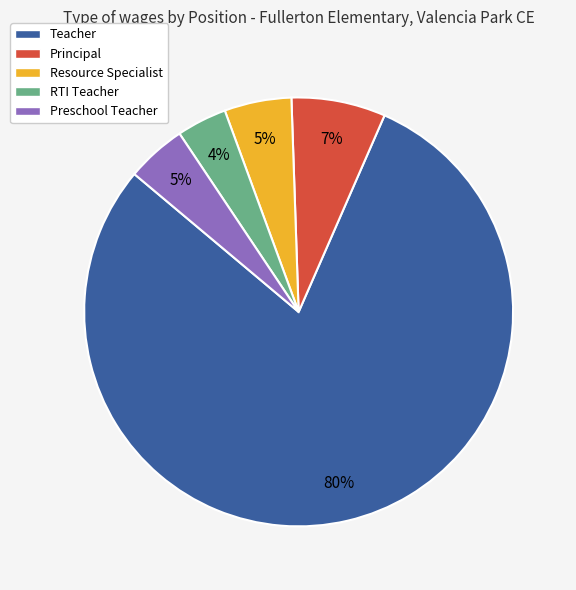

Is the sum of RTI Teacher and Teacher greater than half?

Yes